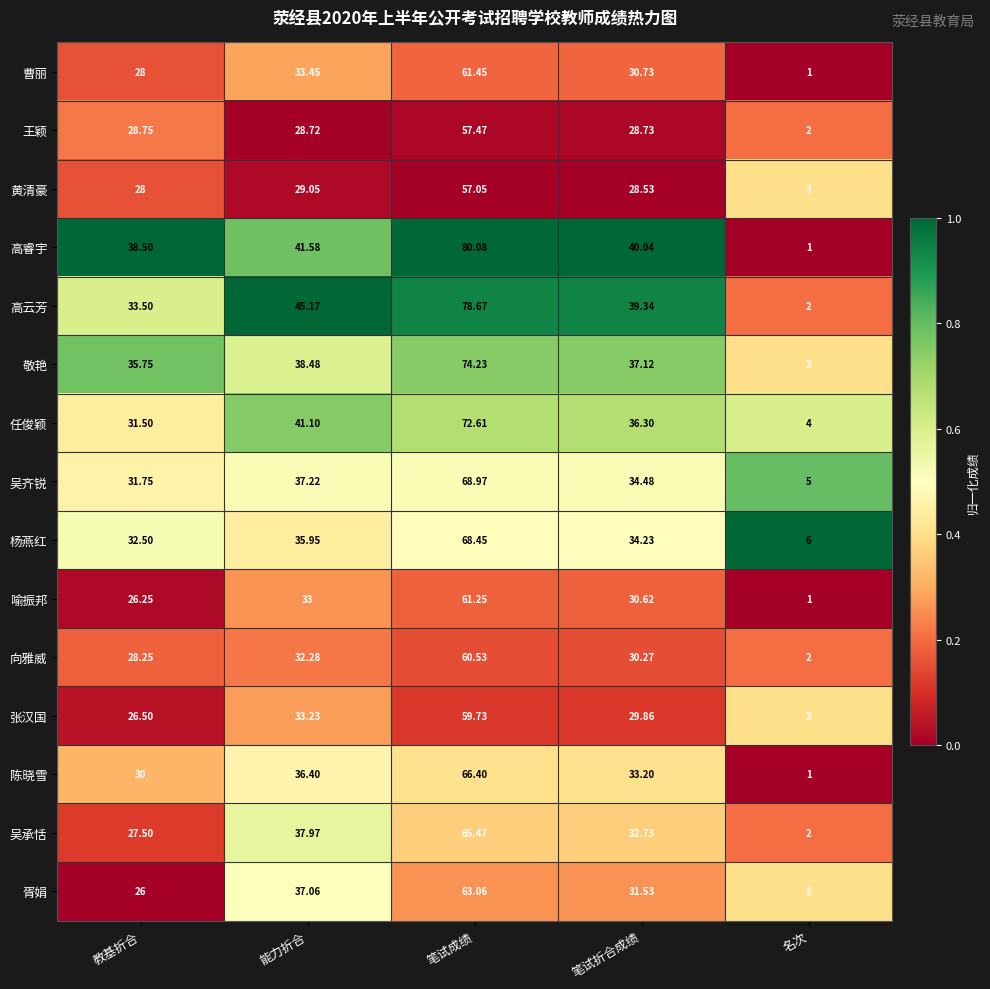

Which series has the largest total across all categories?

高睿宇